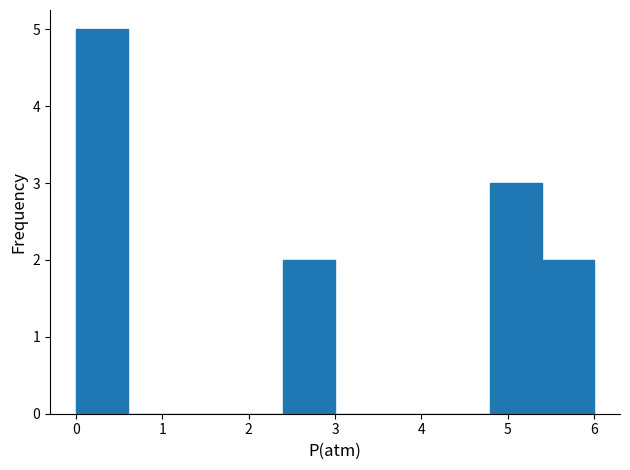

What is the height of the bar covering 4.8 to 5.4 on the x-axis? The values are not printed on the chart, so give them approximately, as read against the axis.

3